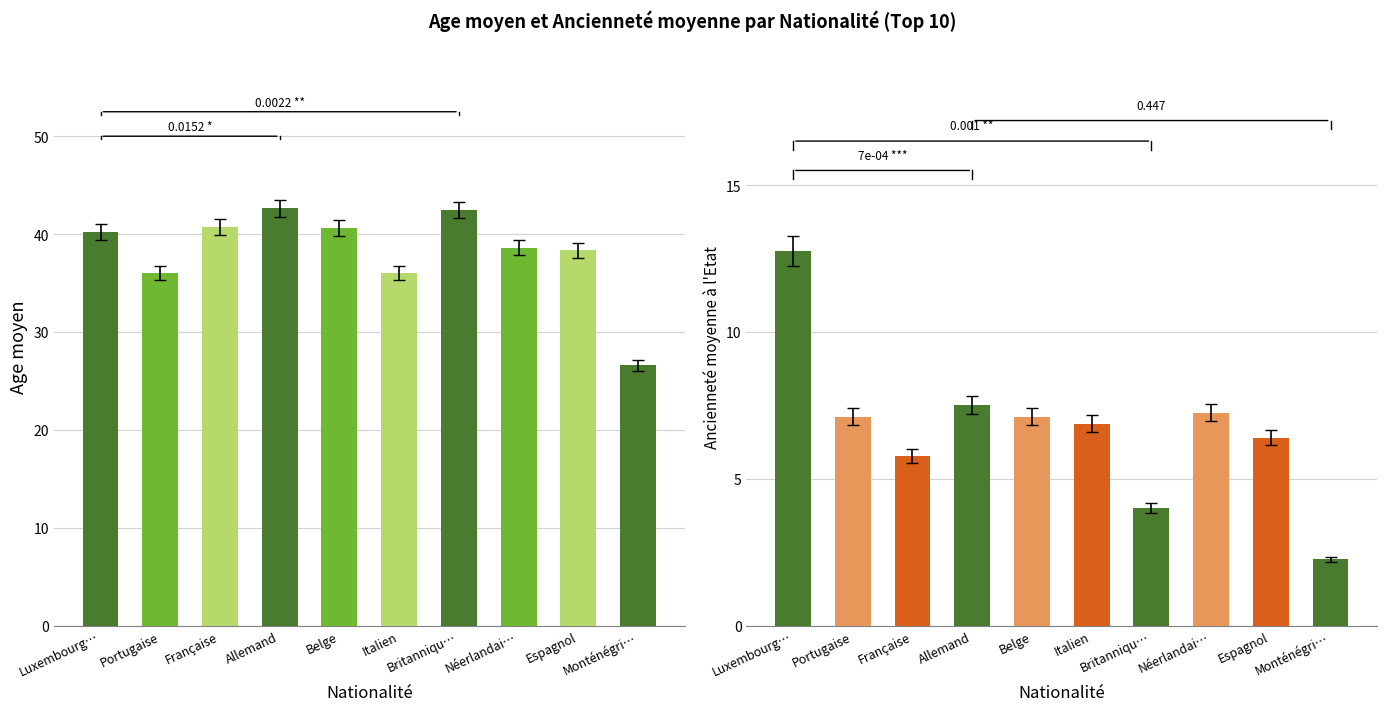

Which has a higher value, Française or Monténégri…?

Française